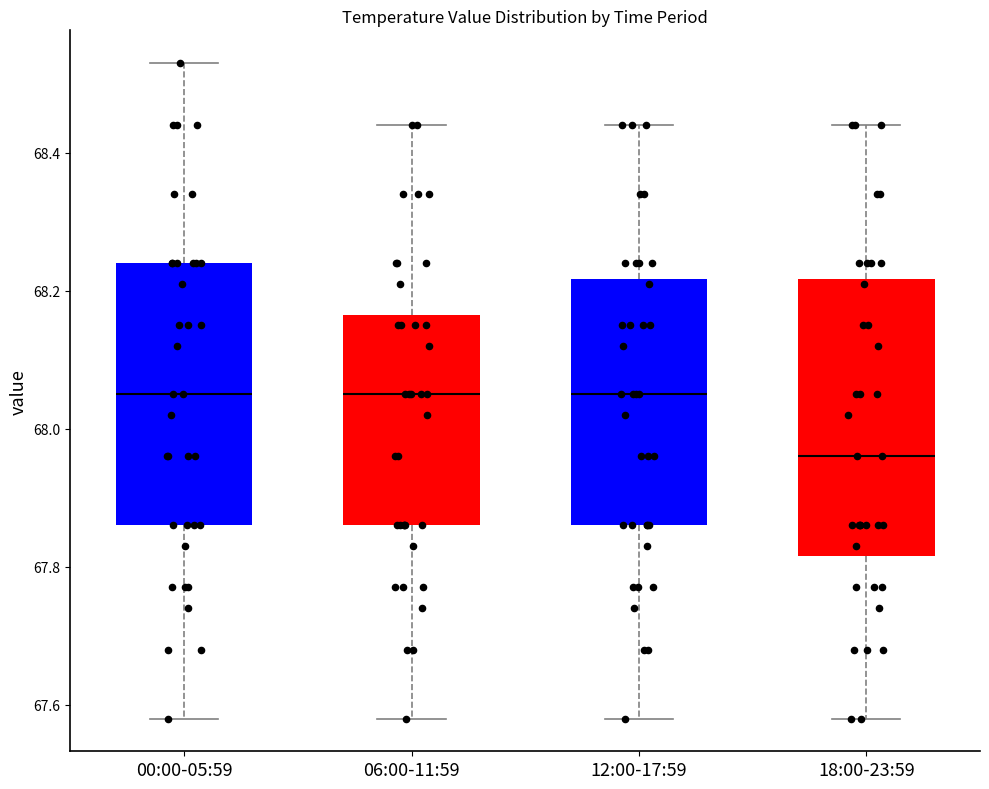

Reading left to right, transcribe this box plot: for each box, give where its median line is, the range the box spans, and where its two whiskers end, as read against the y-axis. The values are not printed on the chart, so give them approximately, as read against the axis.

00:00-05:59: median 68.06, box 67.86 to 68.24, whiskers 67.58 to 68.54
06:00-11:59: median 68.06, box 67.86 to 68.16, whiskers 67.58 to 68.44
12:00-17:59: median 68.06, box 67.86 to 68.22, whiskers 67.58 to 68.44
18:00-23:59: median 67.96, box 67.82 to 68.22, whiskers 67.58 to 68.44